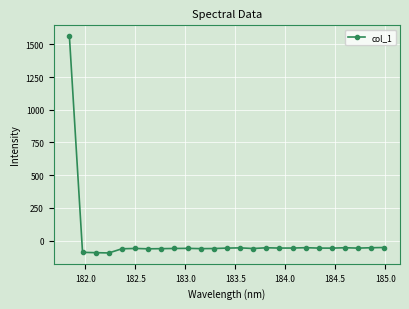

How many lines are shown in the chart?

1